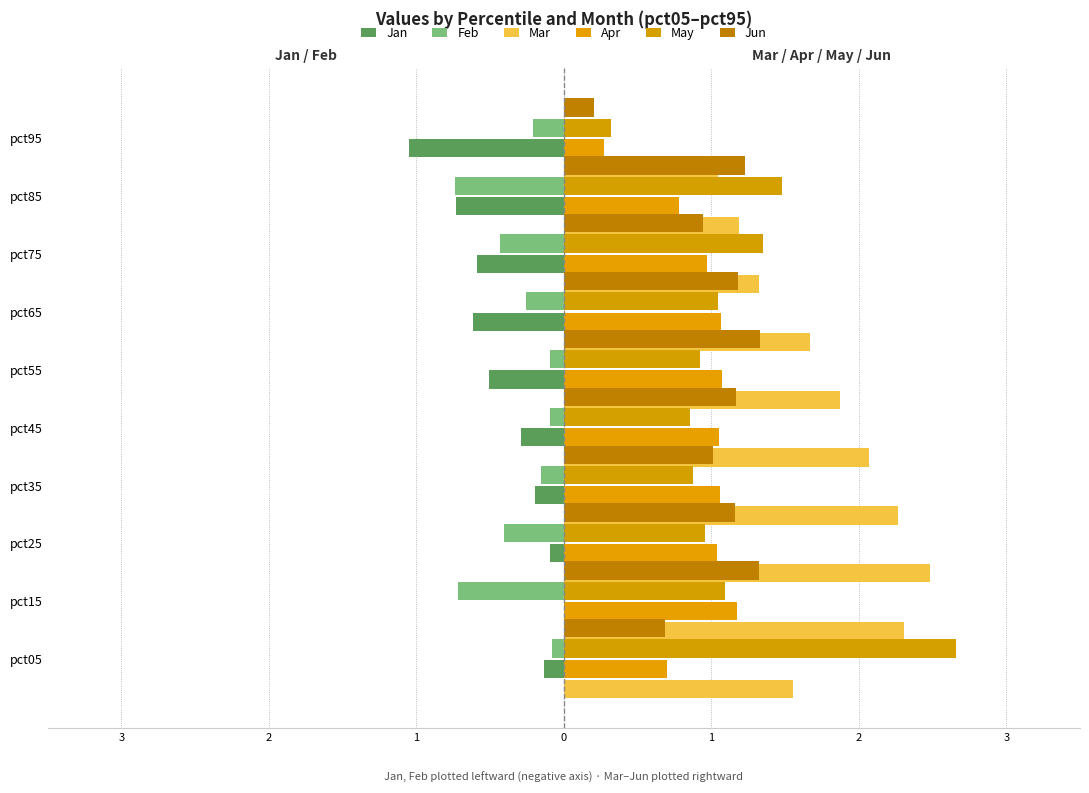

Read the Jun value at pct95.

1.2